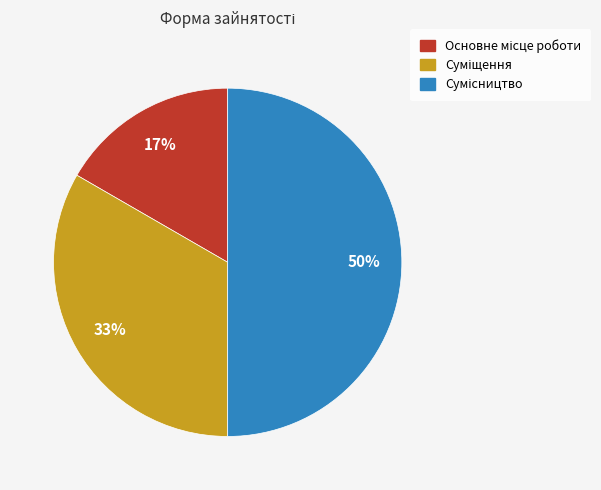

To the nearest percent, what is the difference between the largest and smallest slice percentages?

33%